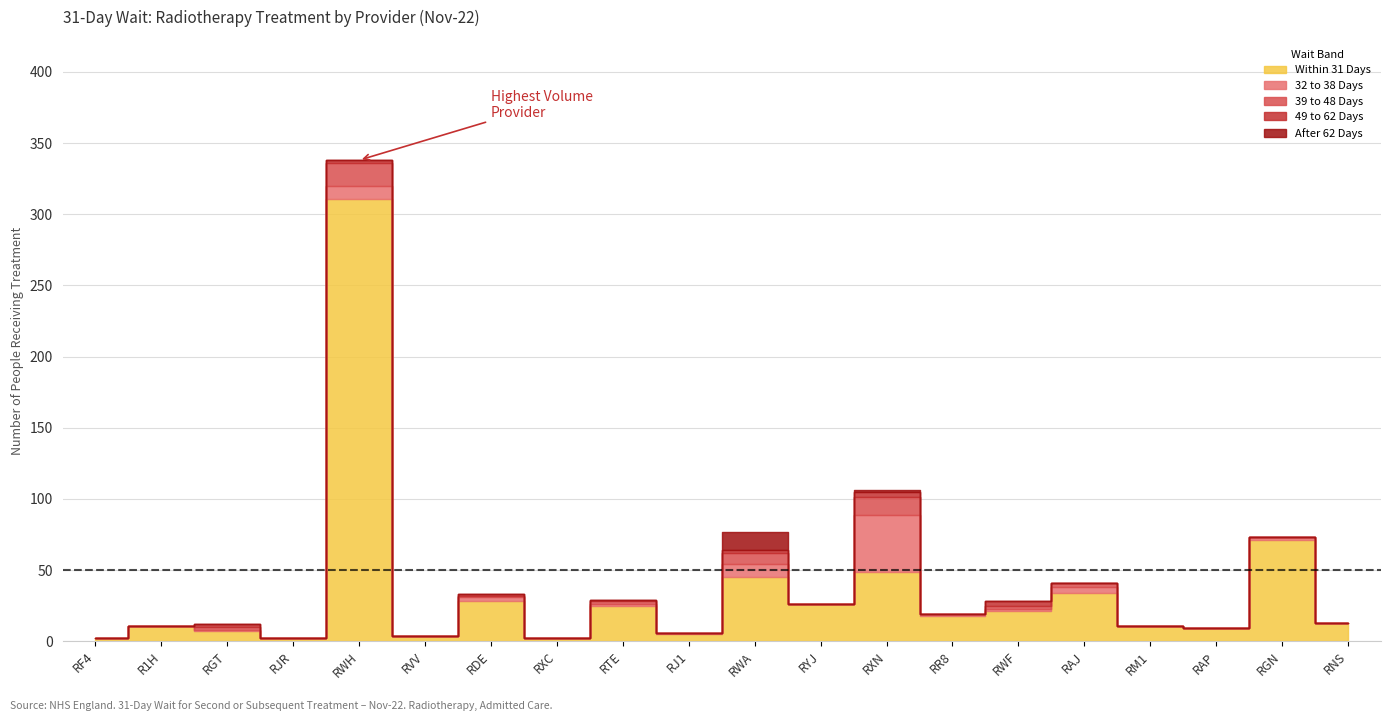

What is the highest value of the After 62 Days series?

13